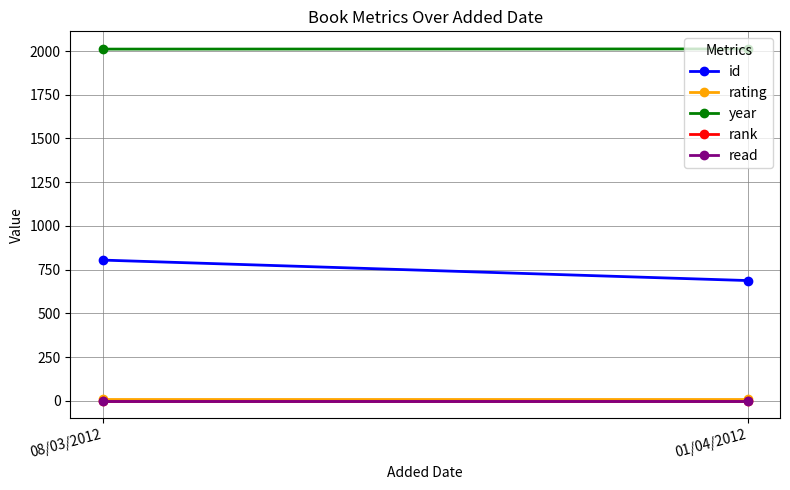

Is the value of rating at 01/04/2012 greater than the value of id at 01/04/2012?

No